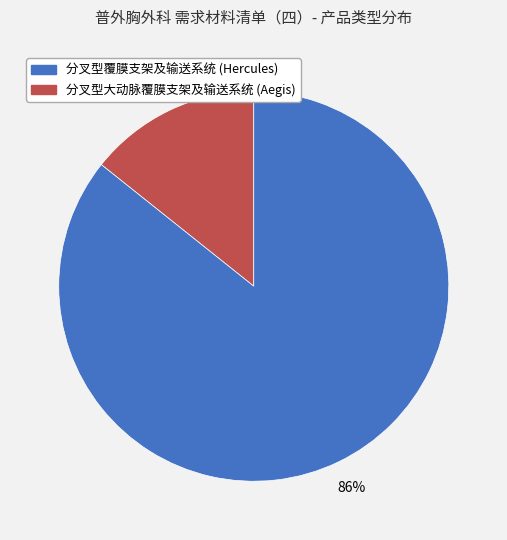

To the nearest percent, what is the average slice percentage?

50%